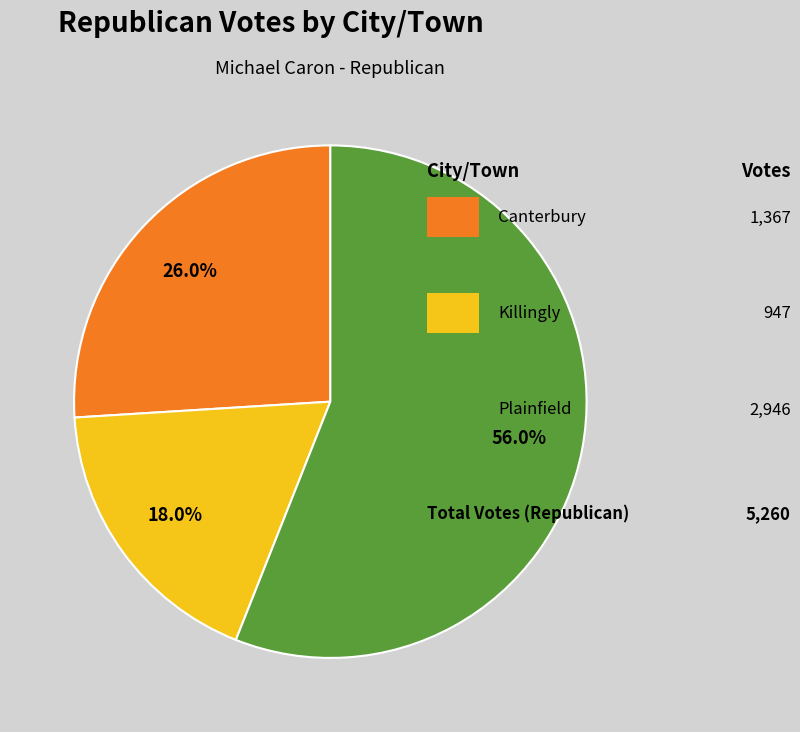

What is the majority slice?

Plainfield